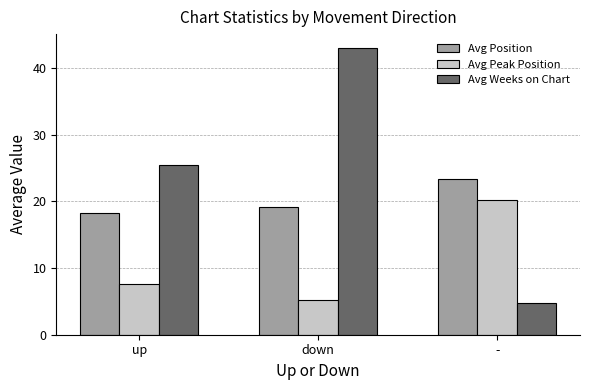

Reading left to right, extract all data points from this chart.

Avg Position: up=18.3	down=19.1	-=23.3
Avg Peak Position: up=7.6	down=5.2	-=20.2
Avg Weeks on Chart: up=25.4	down=42.9	-=4.8